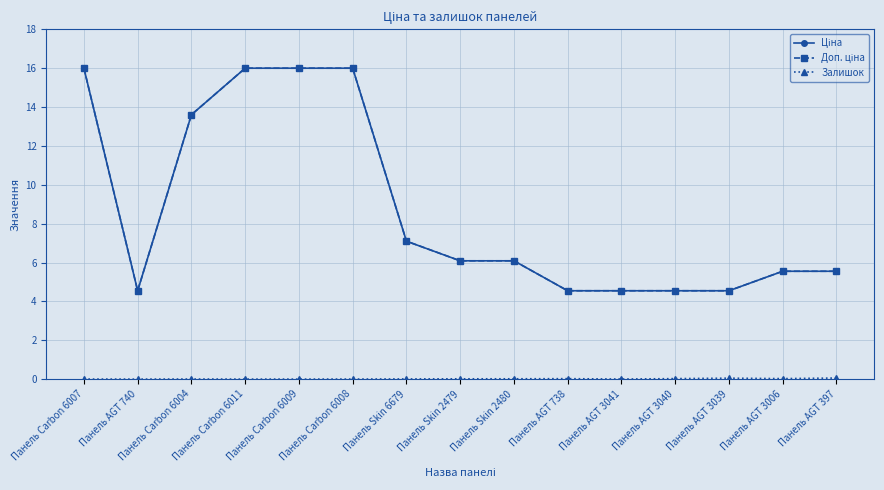

Does the chart have visible grid lines?

Yes